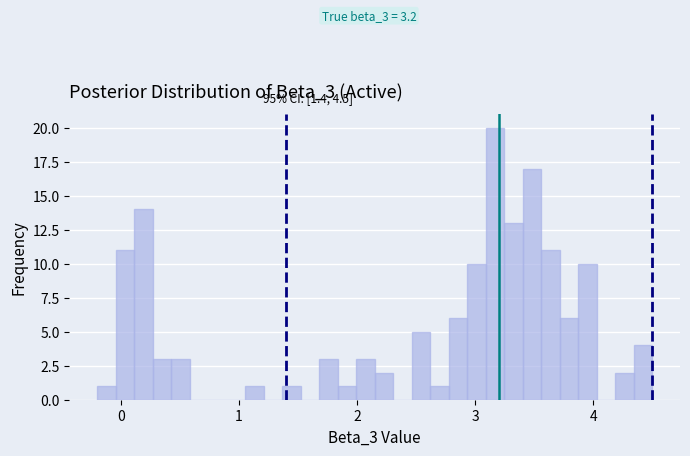

Read against the x-axis, roughly where is the centre of the tallest bar?

3.2